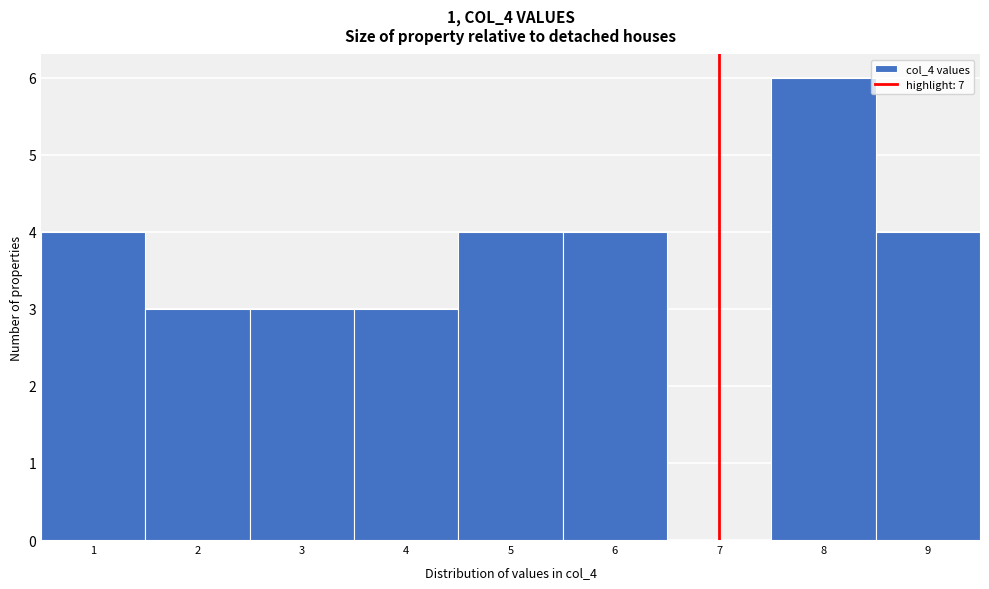

Which range on the x-axis has the tallest bar?

7.5 to 8.5